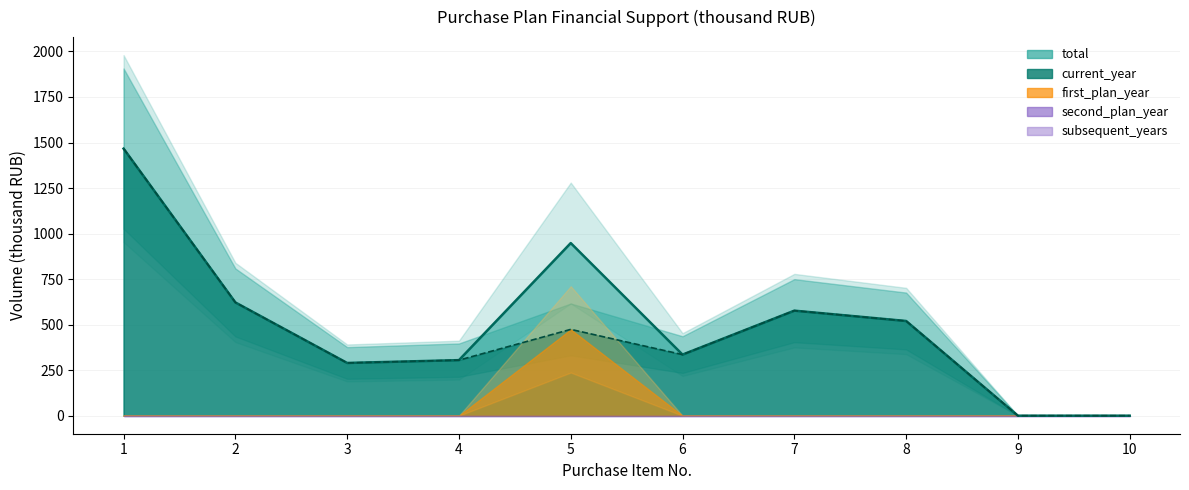

Which category has the lowest value across all series?

9